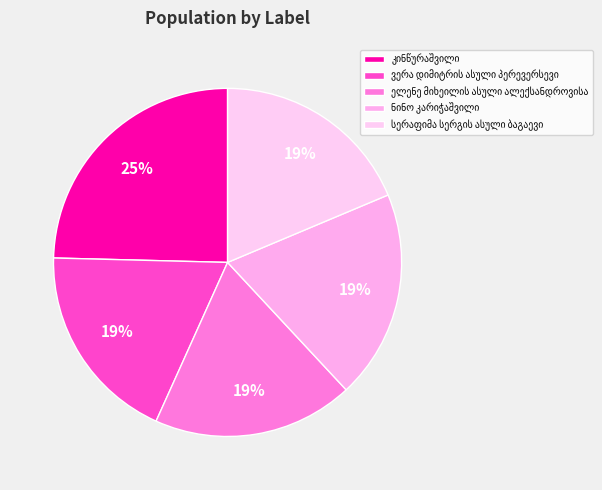

To the nearest percent, what percentage of the pie is ელენე მიხეილის ასული ალექსანდროვისა?

19%